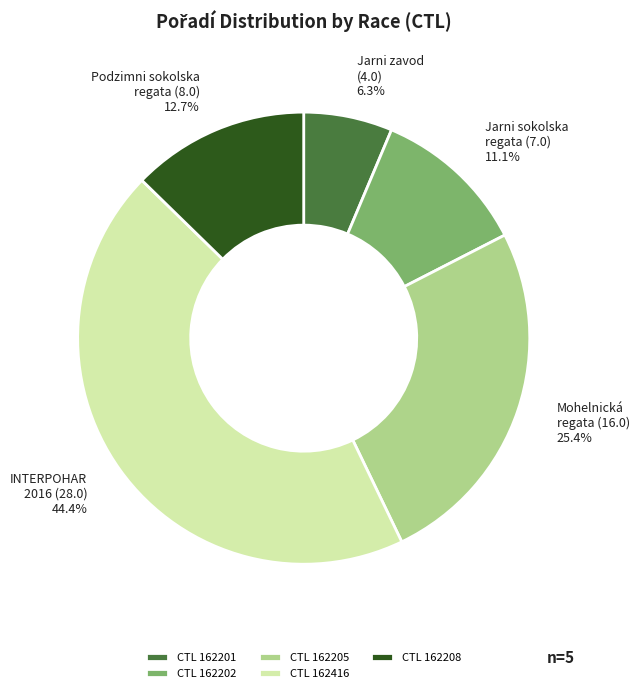

Combined, do CTL 162208 and CTL 162202 account for over 50%?

No